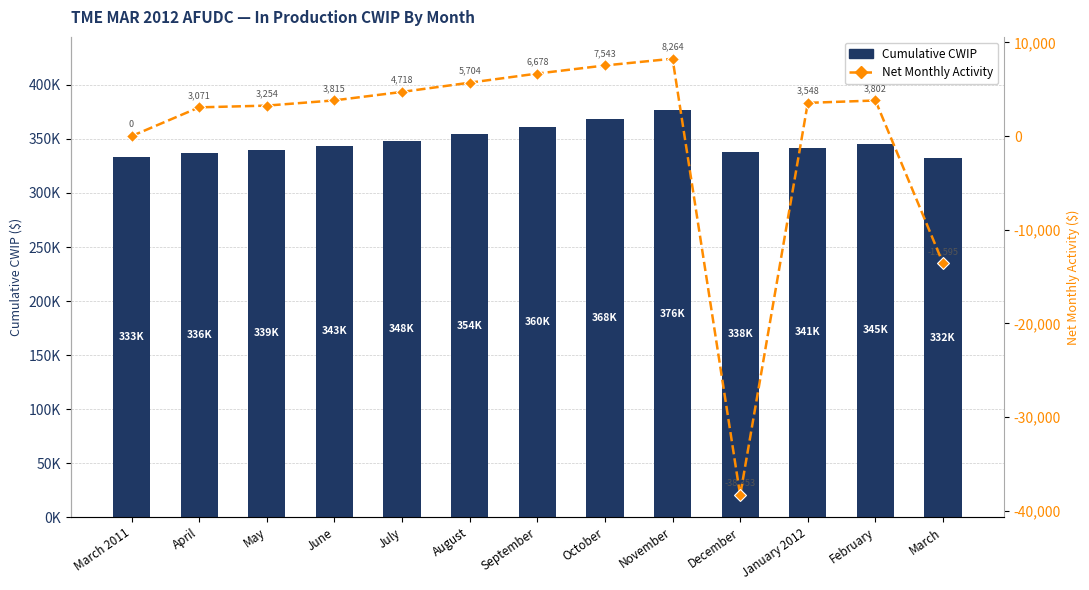

What is the sum of all Net Monthly Activity values?

-1552.3